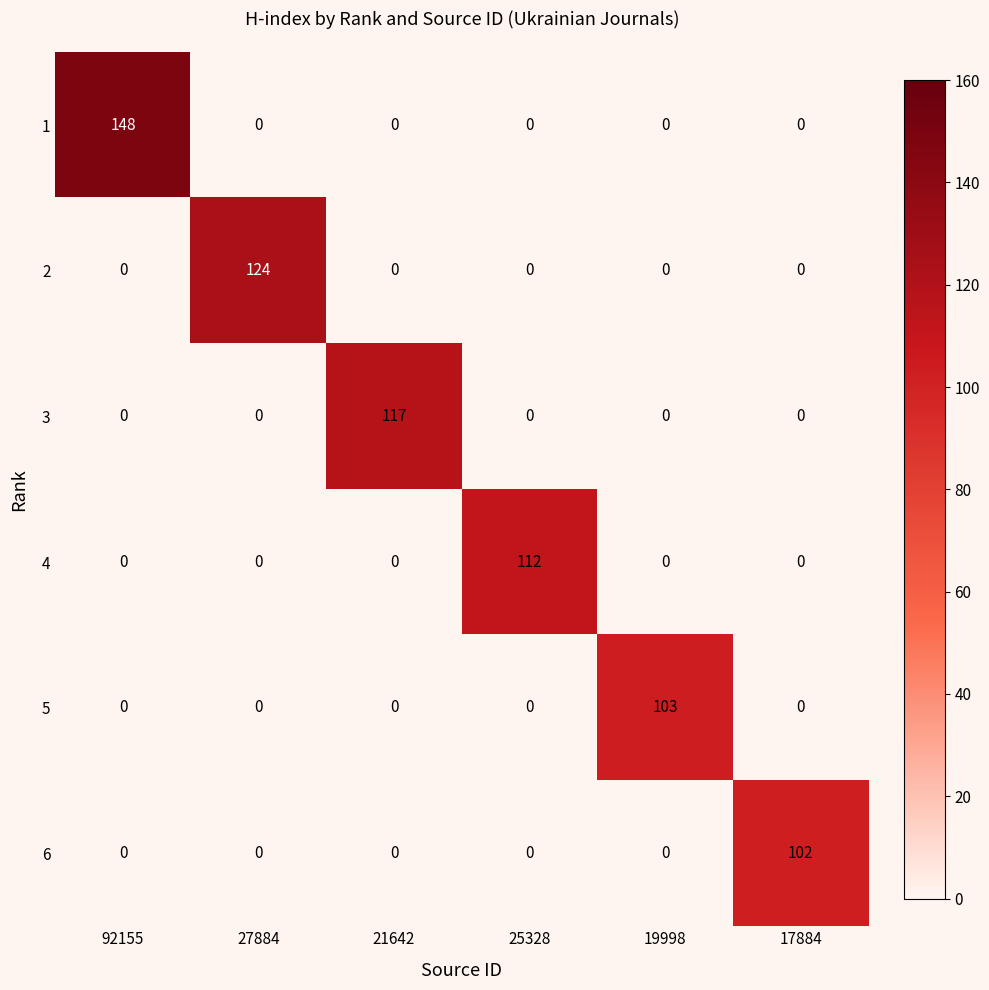

Which category has the highest value in the 5 series?

19998